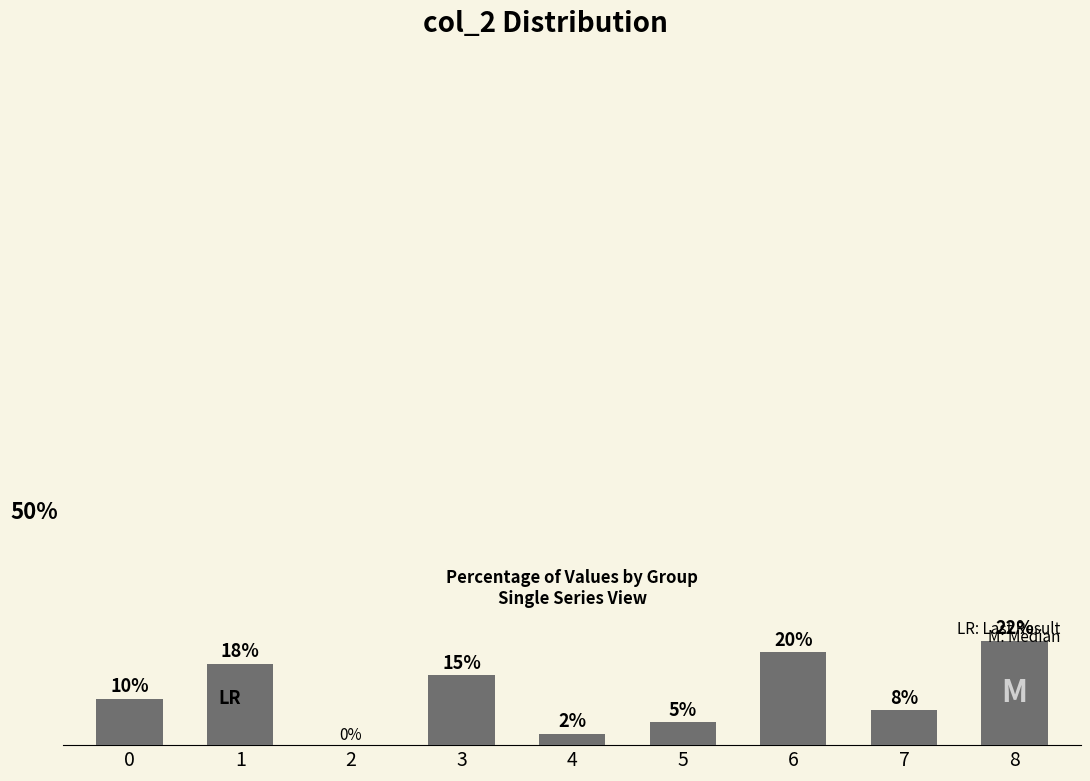

Are the bars horizontal?

No